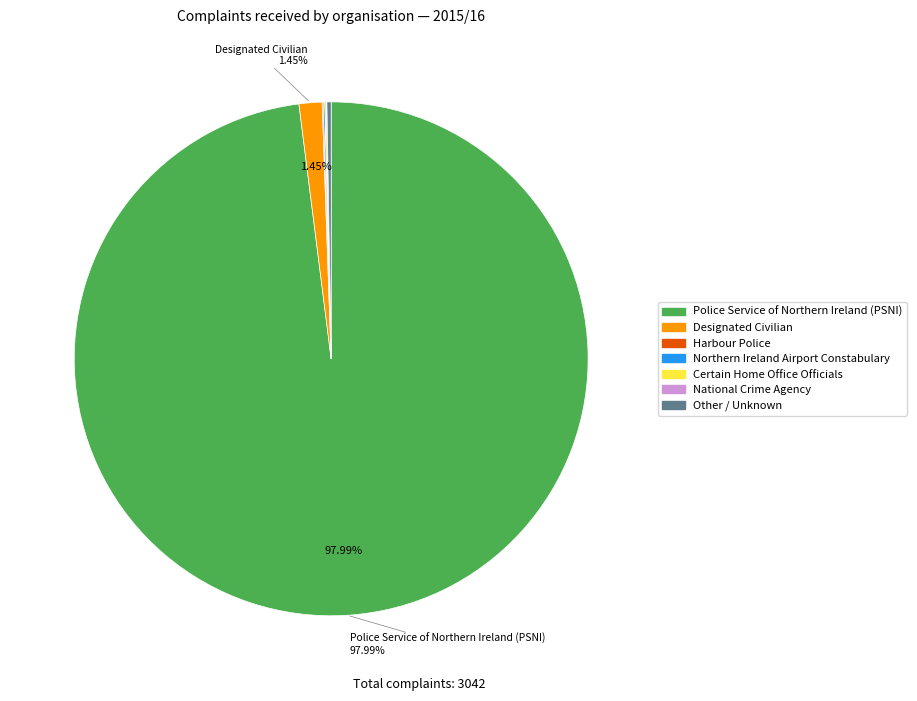

Does any single category account for the majority?

Yes